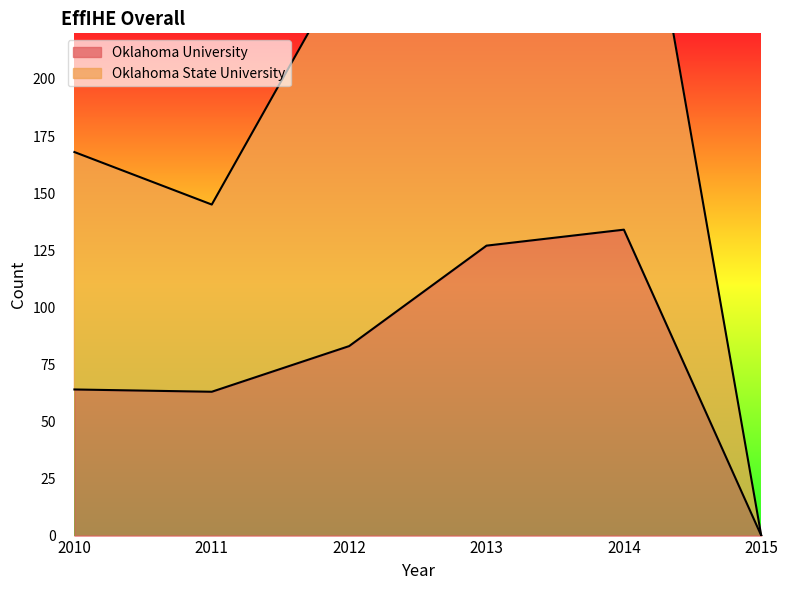

At 2010, list the series in order from smallest to largest.

Oklahoma University, Oklahoma State University